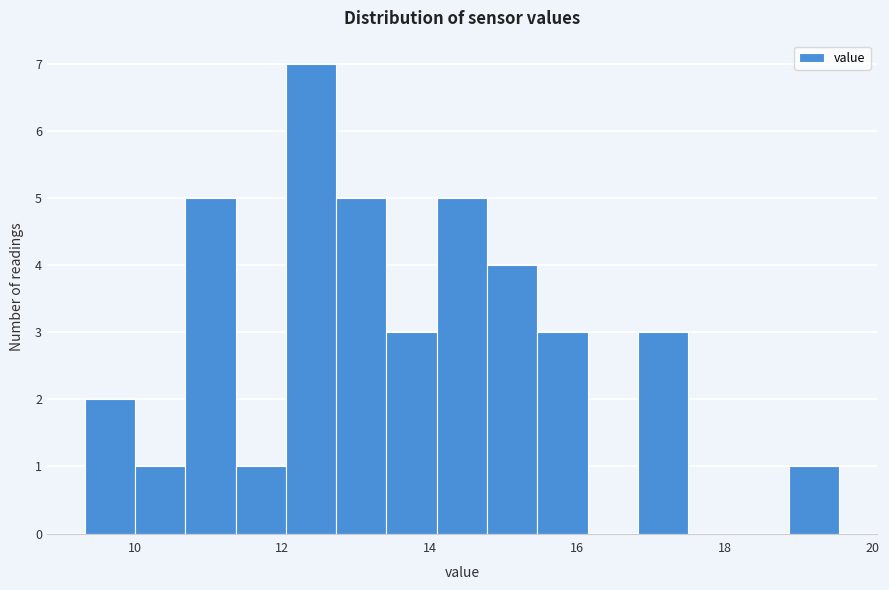

Read against the x-axis, roughly where is the centre of the tallest bar?

12.4